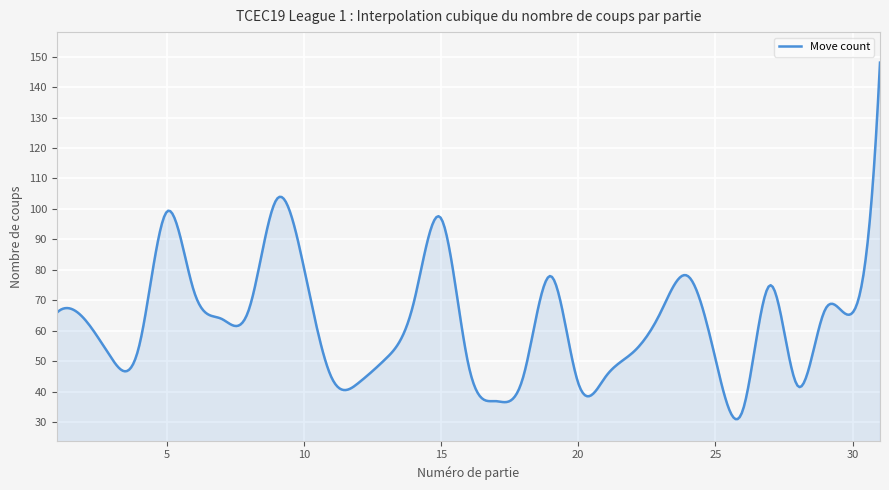

What is the difference between the maximum and minimum values?

116.9